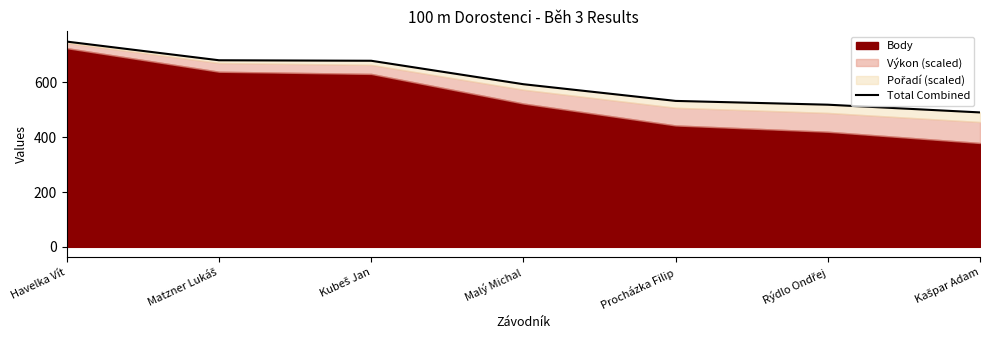

At which label is the value closest to 619?

Malý Michal